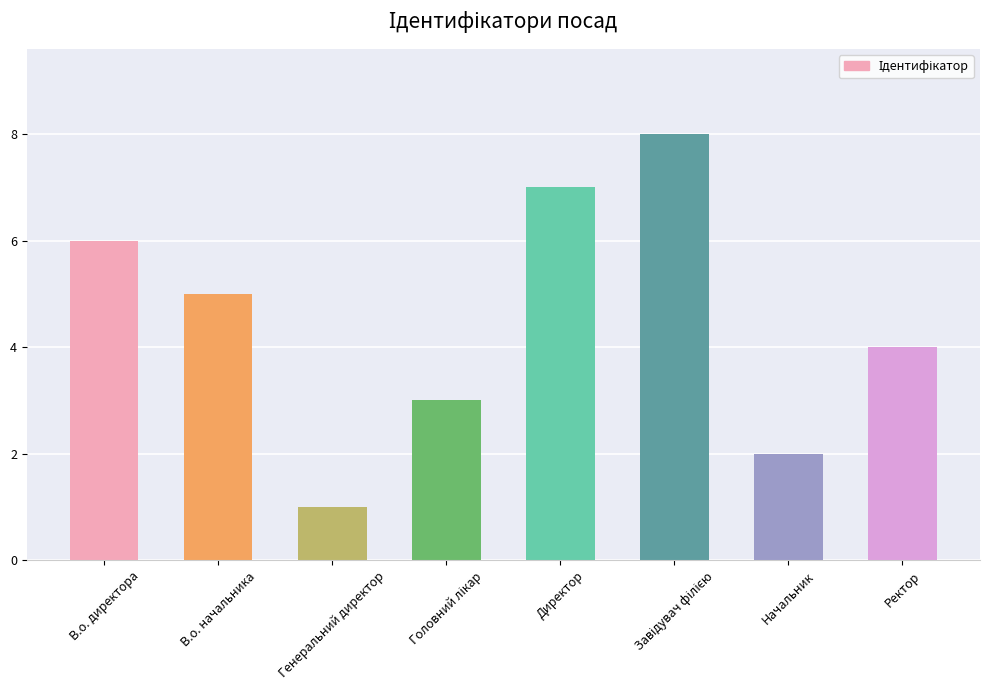

True or false: the data shows 6 at В.о. директора.

True